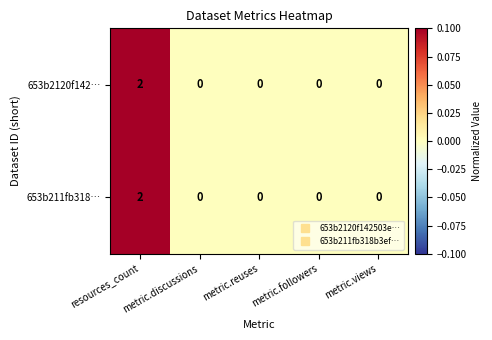

What is the maximum value shown in the chart?

2